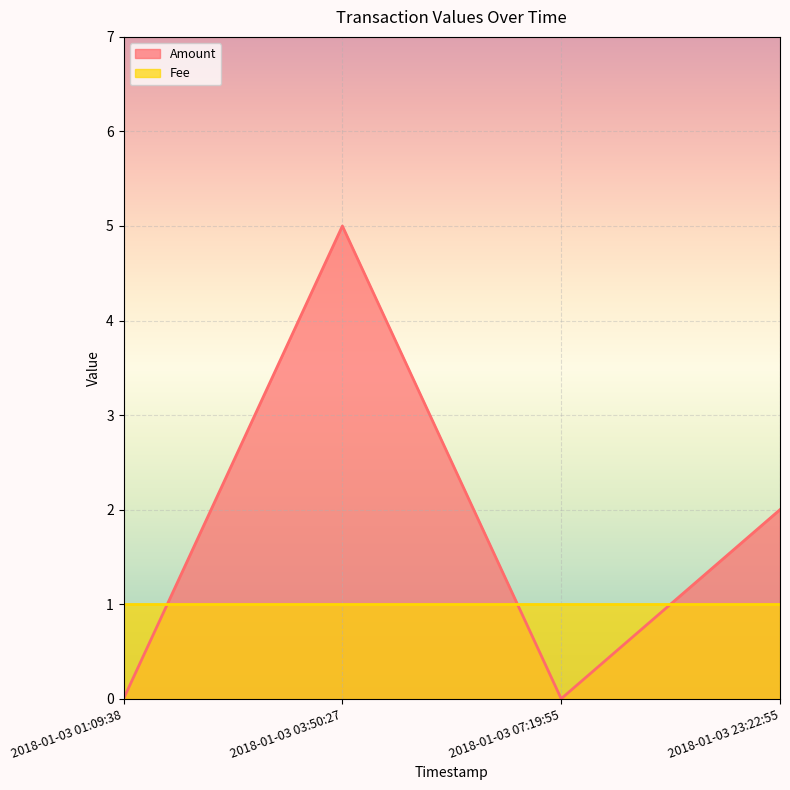

Which category has the lowest value across all series?

2018-01-03 01:09:38